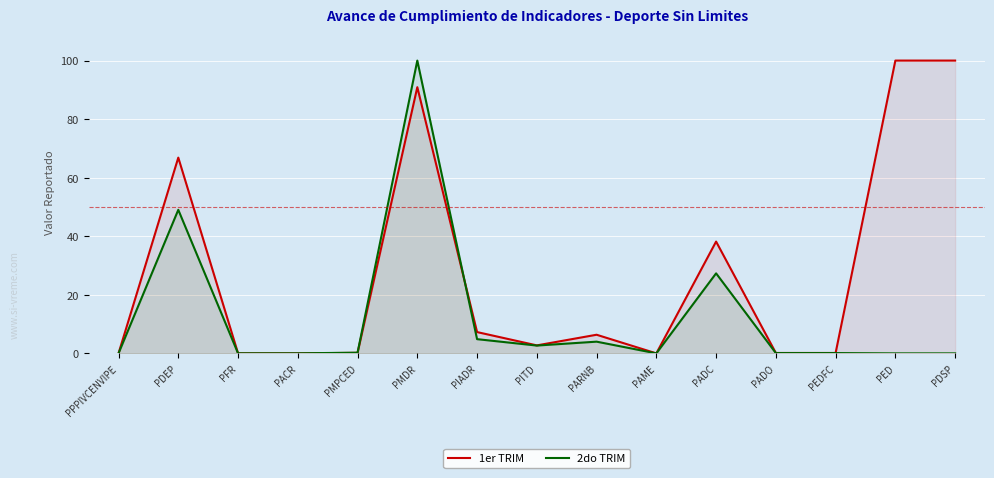

Reading right to left, what are all the values shown in this chart?

1er TRIM: PDSP=100.0	PED=100.0	PEDFC=0.1	PADO=0.1	PADC=38.2	PAME=0.0	PARNB=6.4	PITD=2.7	PIADR=7.3	PMDR=90.9	PMPCED=0.2	PACR=0.0	PFR=0.0	PDEP=66.9	PPPIVCENVIPE=0.0
2do TRIM: PDSP=0.0	PED=0.0	PEDFC=0.1	PADO=0.1	PADC=27.3	PAME=0.0	PARNB=4.0	PITD=2.7	PIADR=4.9	PMDR=100.0	PMPCED=0.2	PACR=0.0	PFR=0.0	PDEP=49.0	PPPIVCENVIPE=0.0